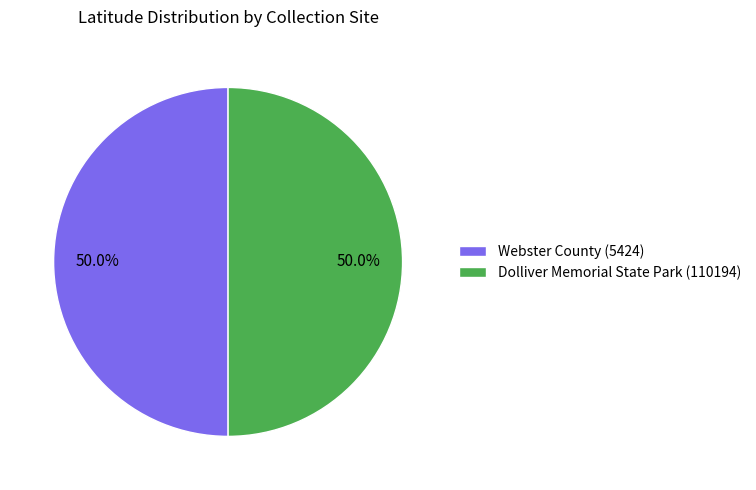

True or false: Webster County (5424) accounts for 50% of the total.

True